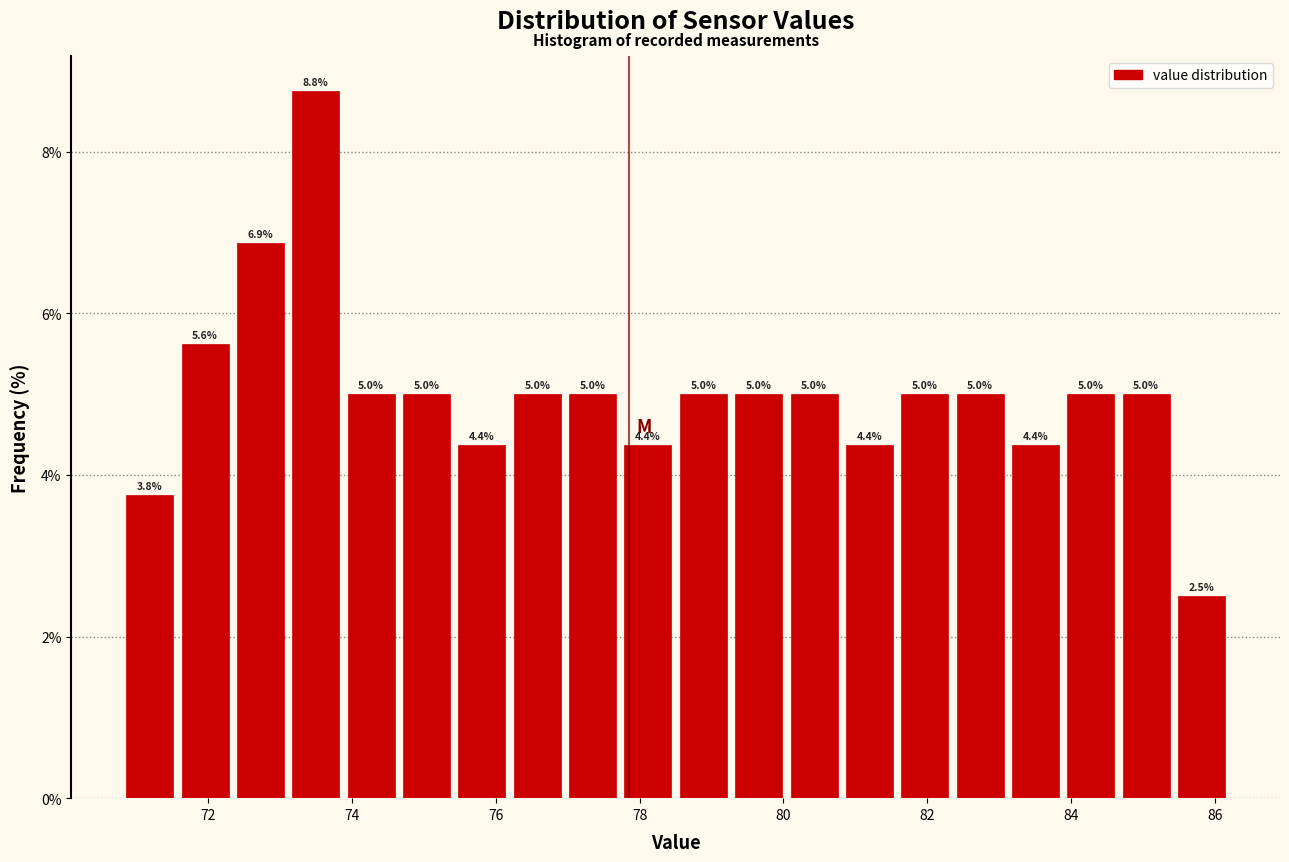

Read against the x-axis, roughly where is the centre of the tallest bar?

73.4